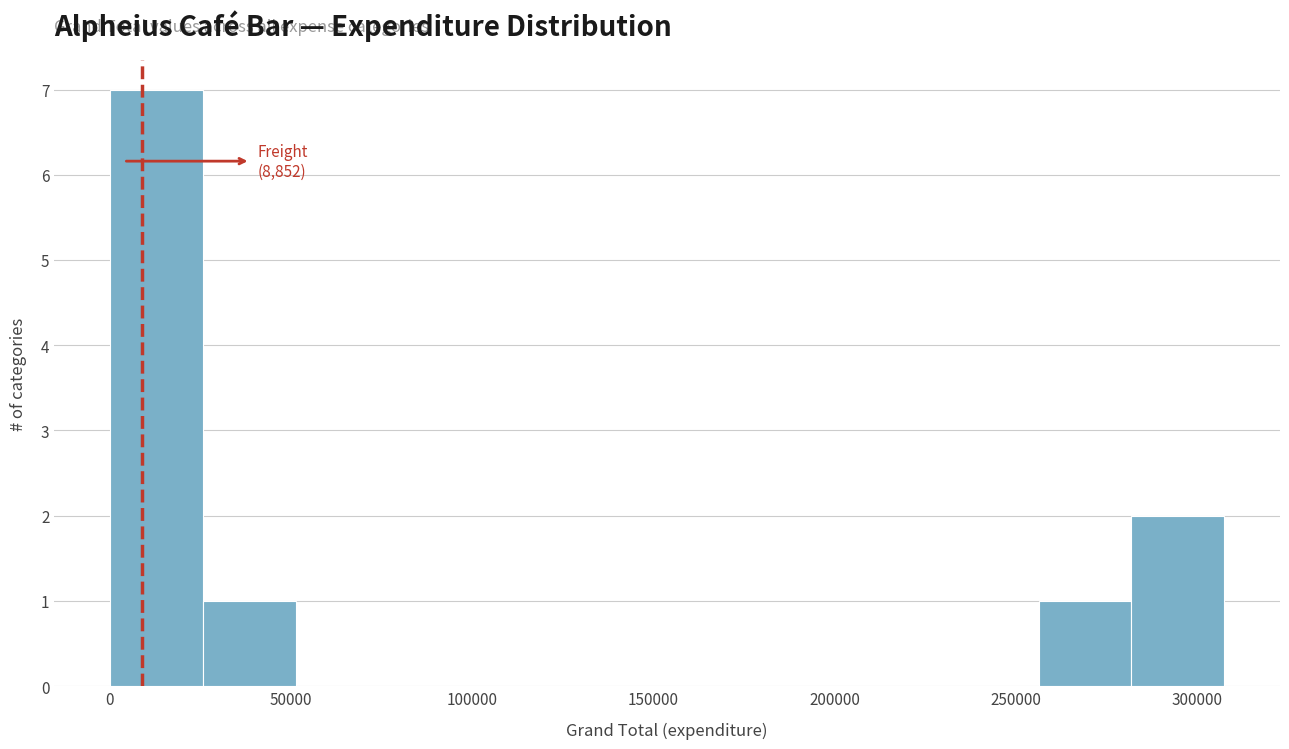

Over which range of the x-axis is the bar tallest?

0 to 25000